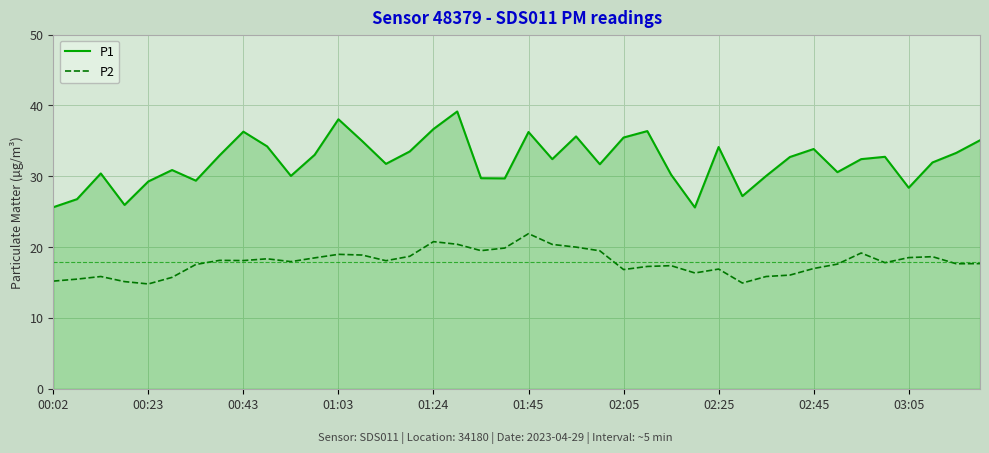

True or false: P1 has more than 0 interior local peaks.

True